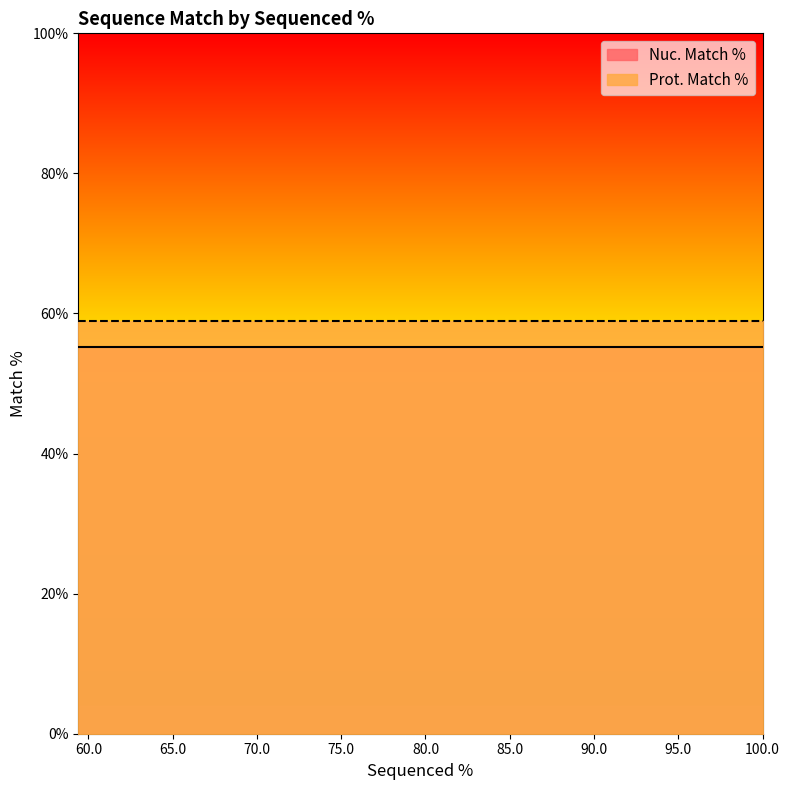

At 81.1, list the series in order from smallest to largest.

Nuc. Match %, Prot. Match %